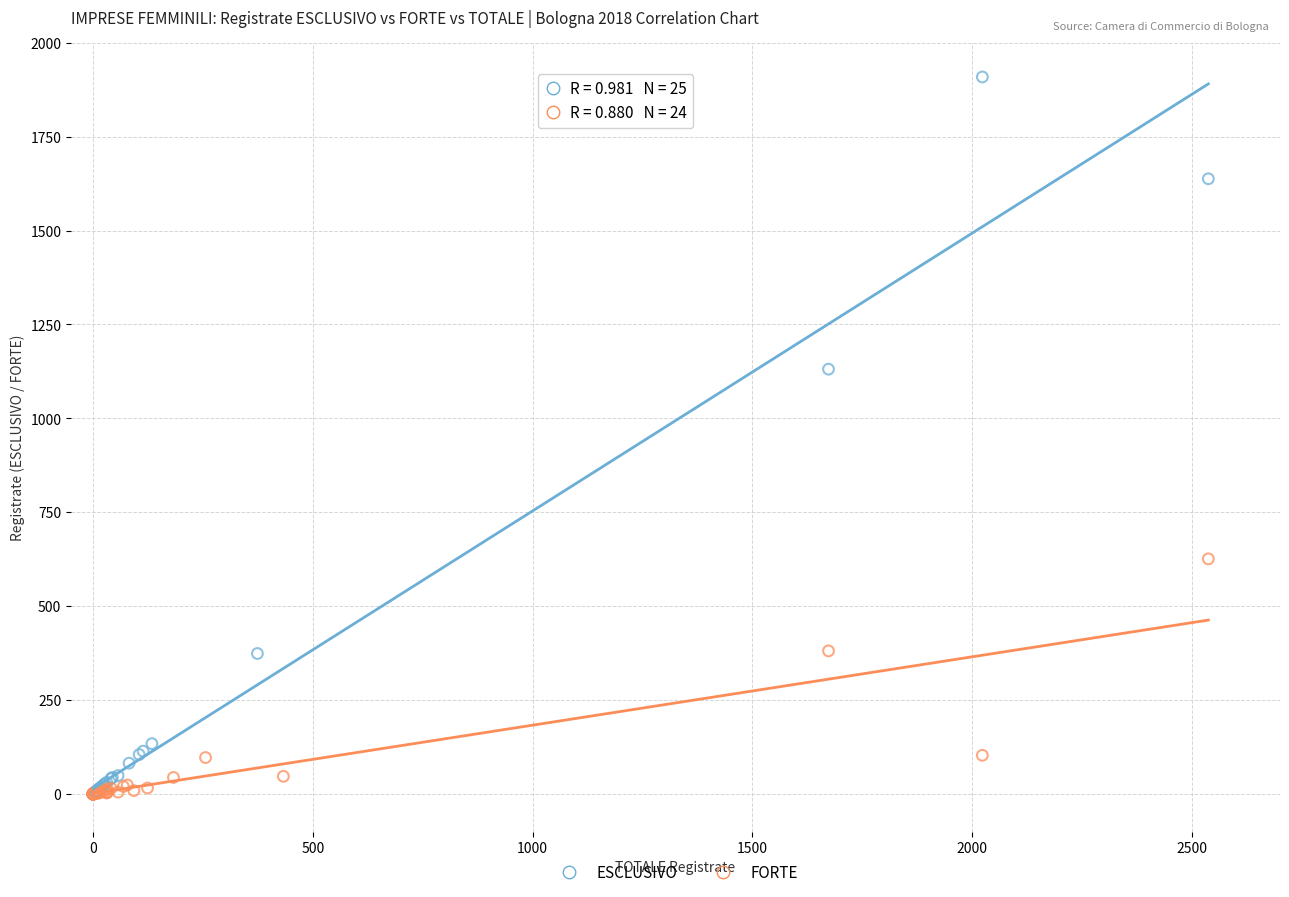

Which series contains the highest Y value?

ESCLUSIVO